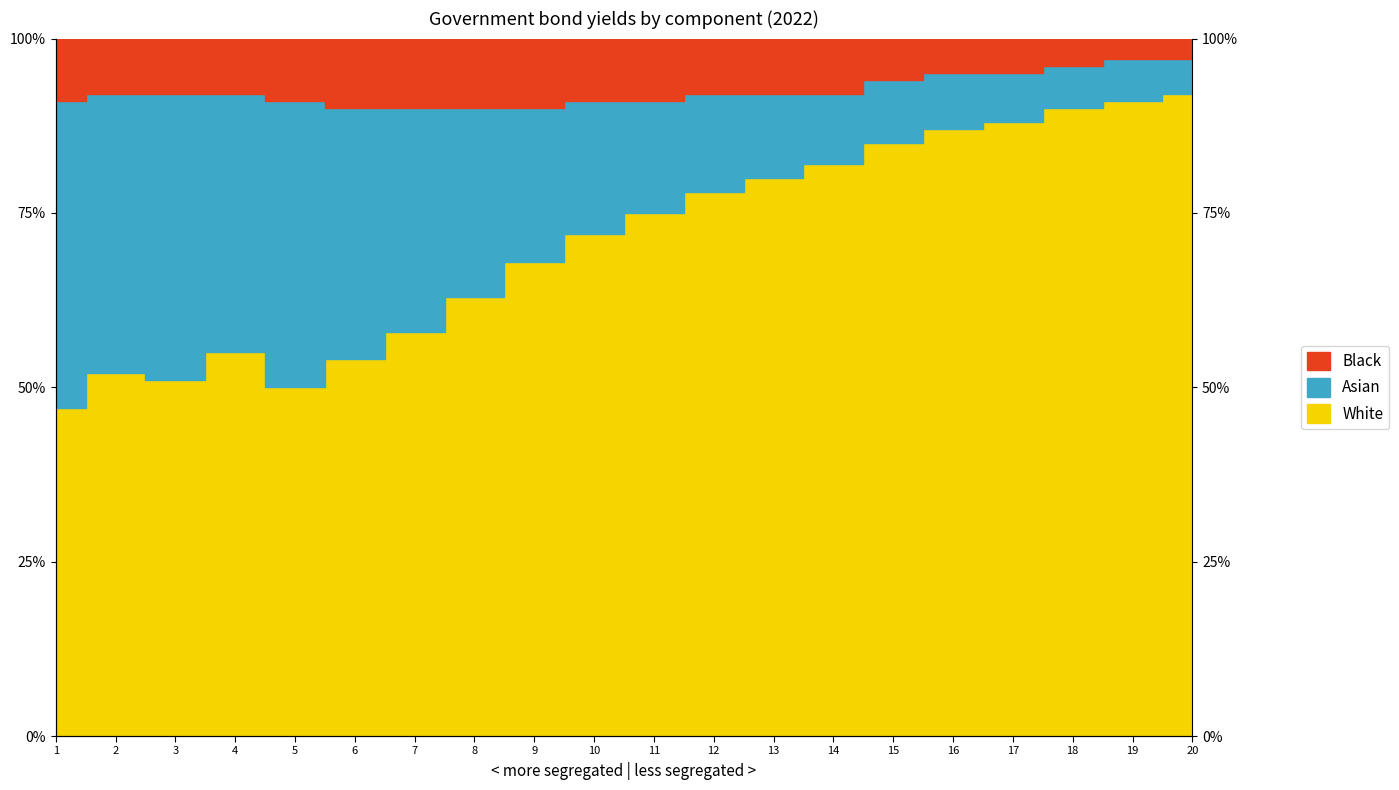

The White series shows 1.2 at 16. True or false?

False